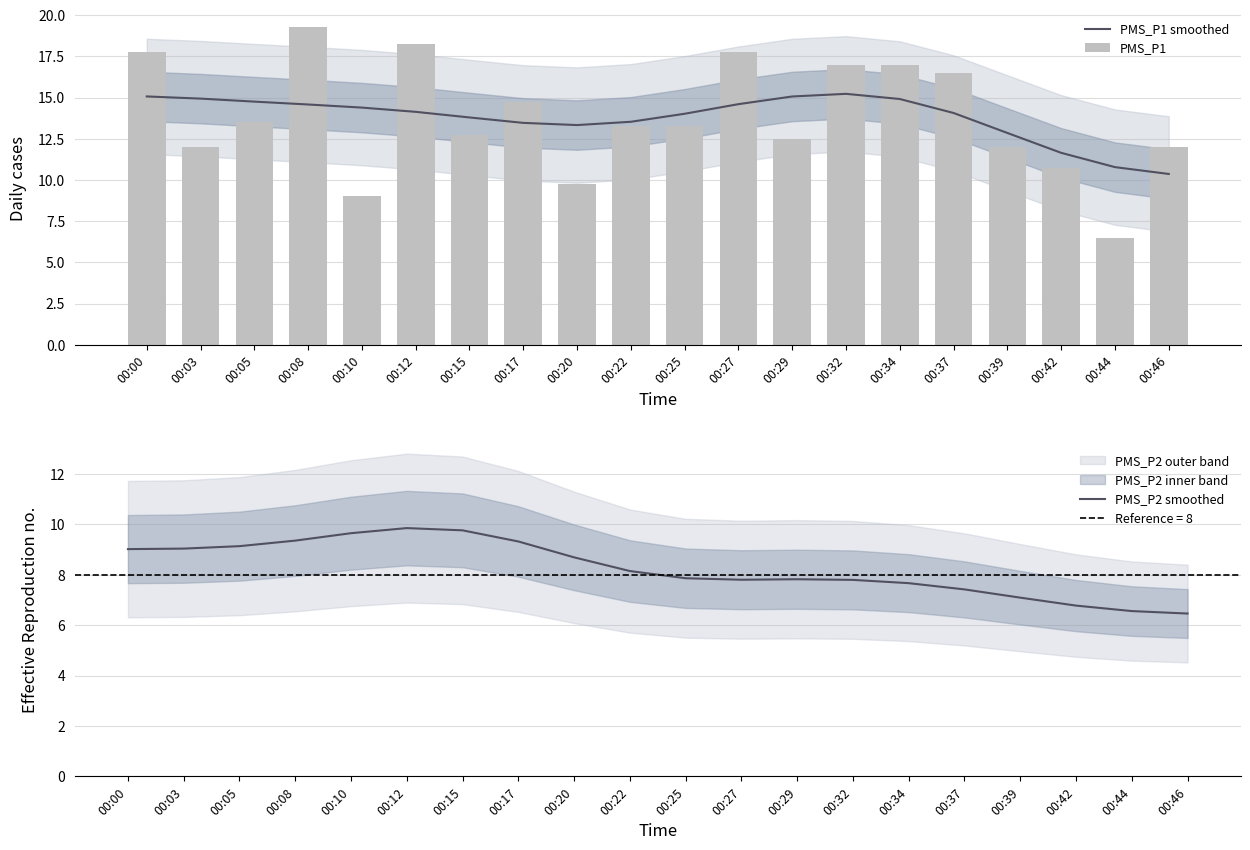

Is it true that PMS_P2 smoothed equals 13.5 at 00:05?

False